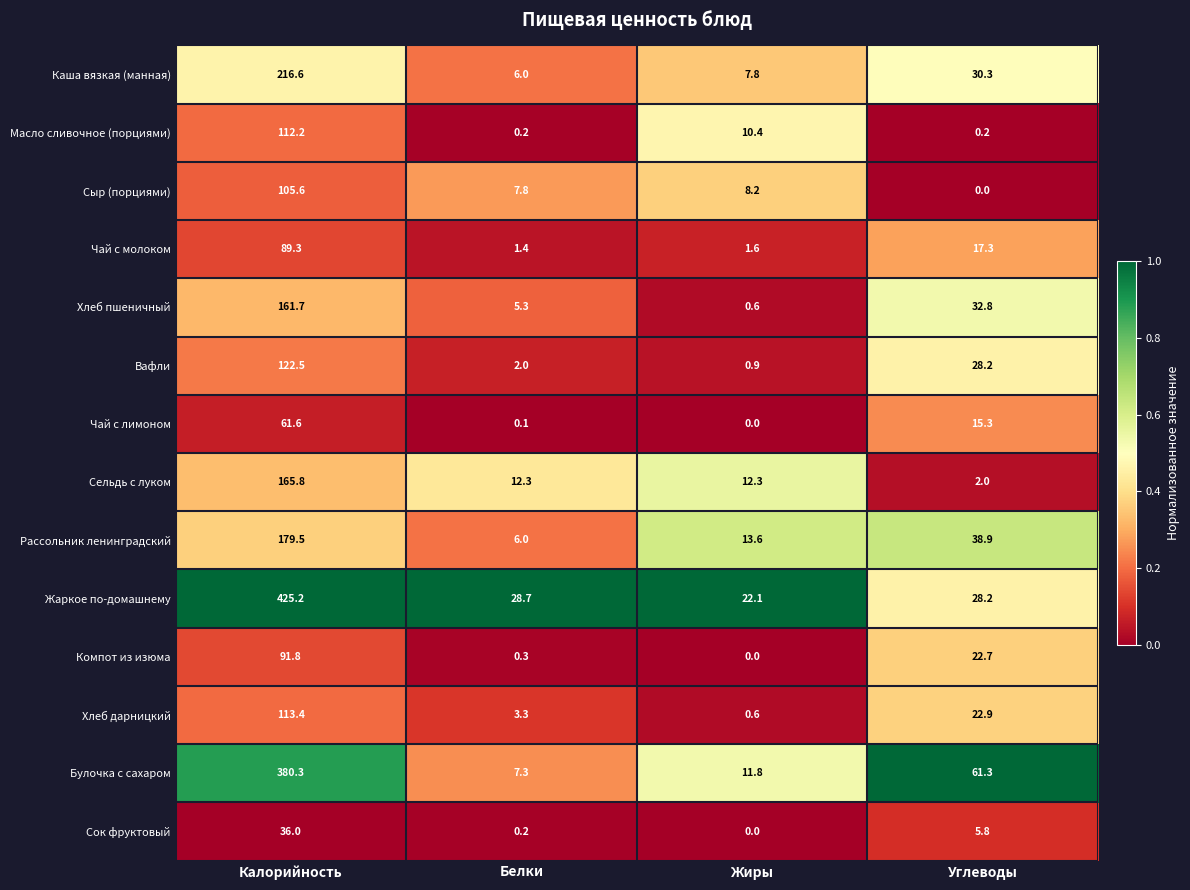

What is the maximum value shown in the chart?

425.2